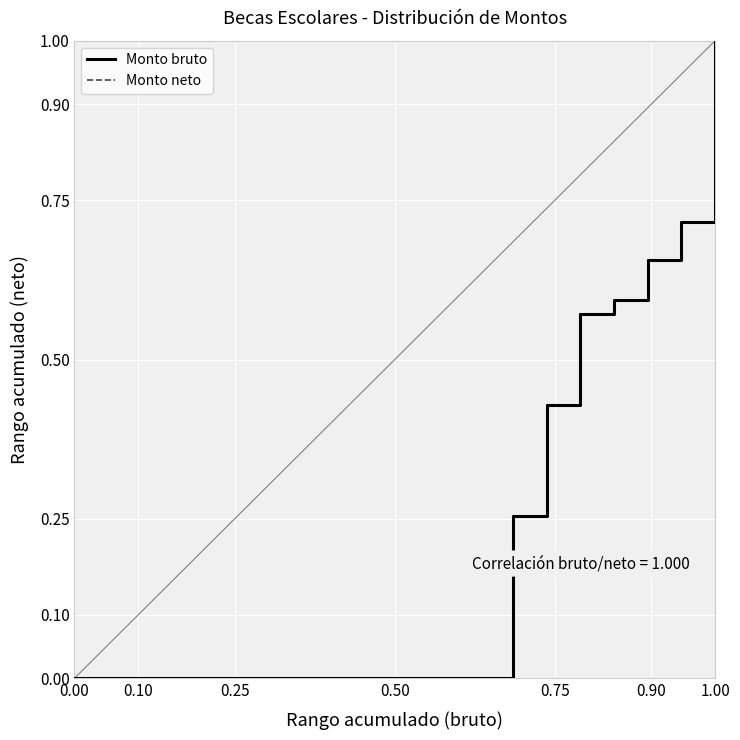

Does the chart display data point markers on the line(s)?

No